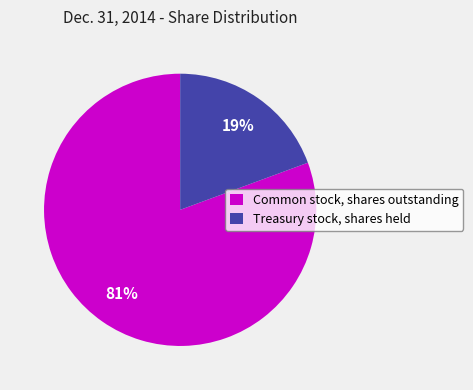

To the nearest percent, what is the combined percentage of Treasury stock, shares held and Common stock, shares outstanding?

100%